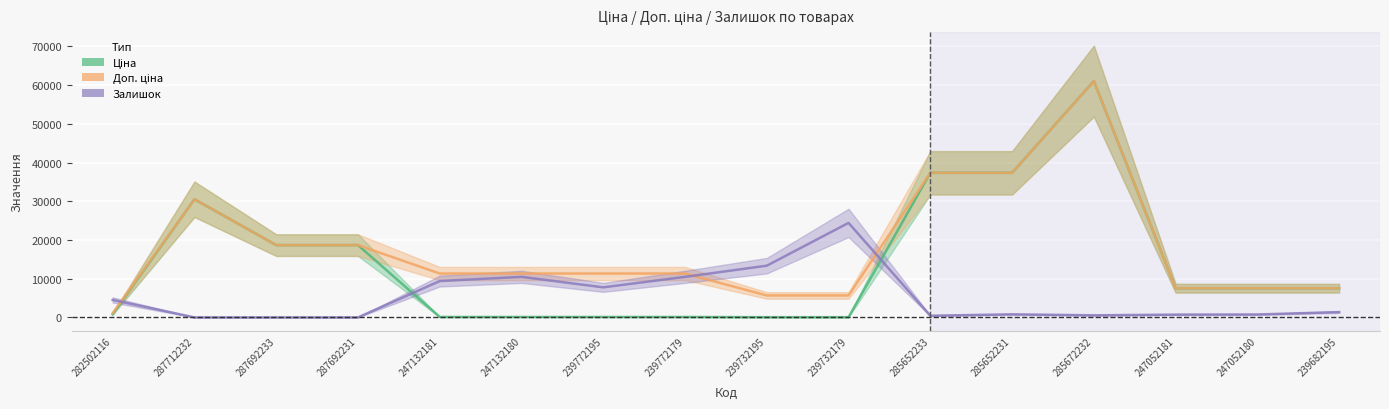

How many data points in Ціна are less than 7545?

7